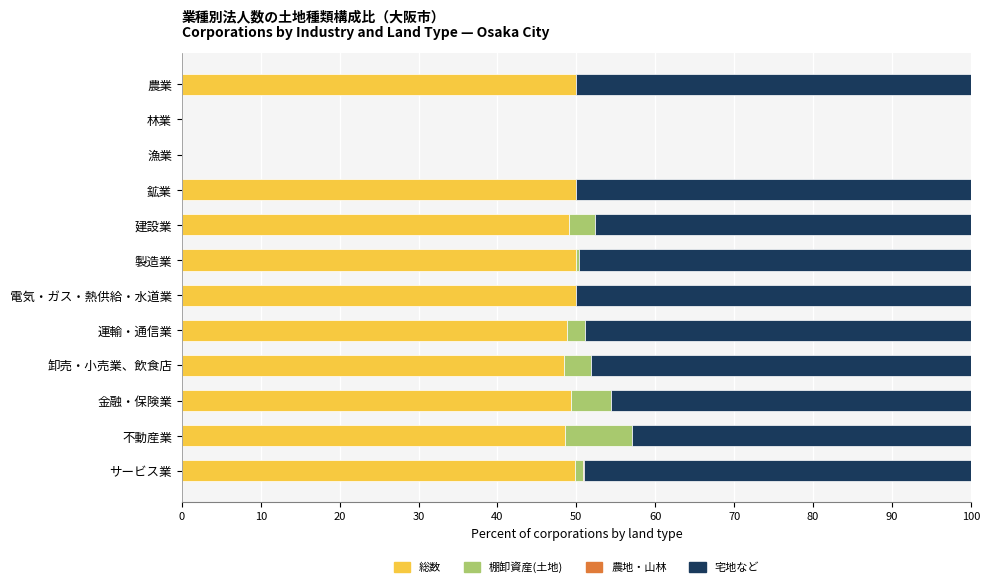

Is it true that 総数 equals 70.3 at 卸売・小売業、飲食店?

False